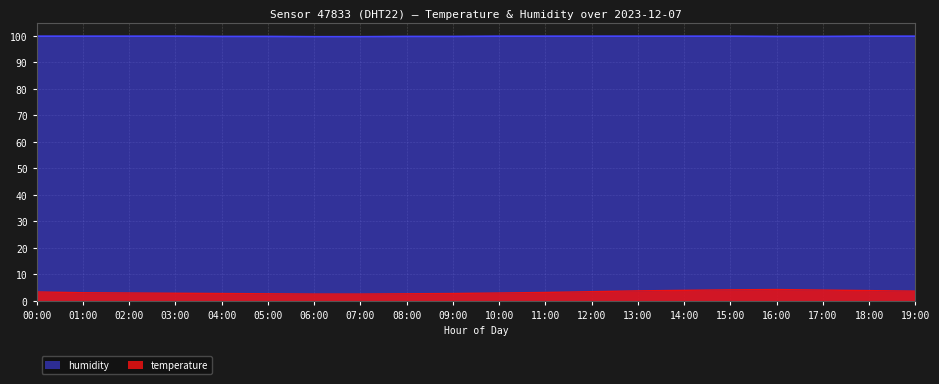

Rank the categories by humidity value from lowest to highest.

06:00, 07:00, 04:00, 05:00, 08:00, 09:00, 16:00, 17:00, 00:00, 01:00, 02:00, 03:00, 10:00, 11:00, 12:00, 13:00, 14:00, 15:00, 18:00, 19:00